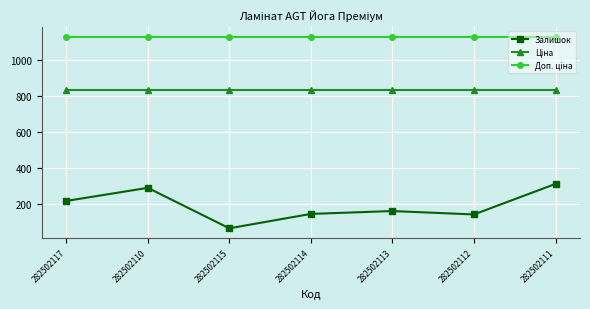

True or false: Залишок has a value of 310.0 at 282502111.

True